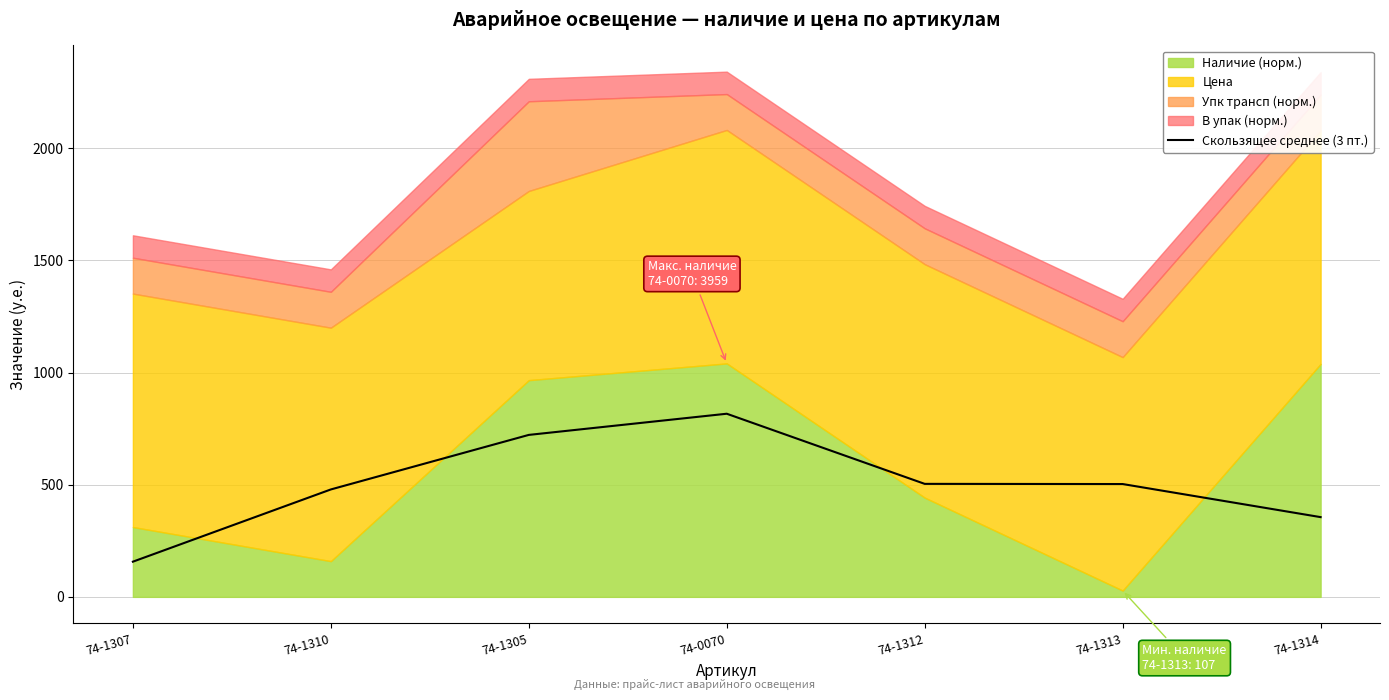

What position from the left is 74-1312?

5